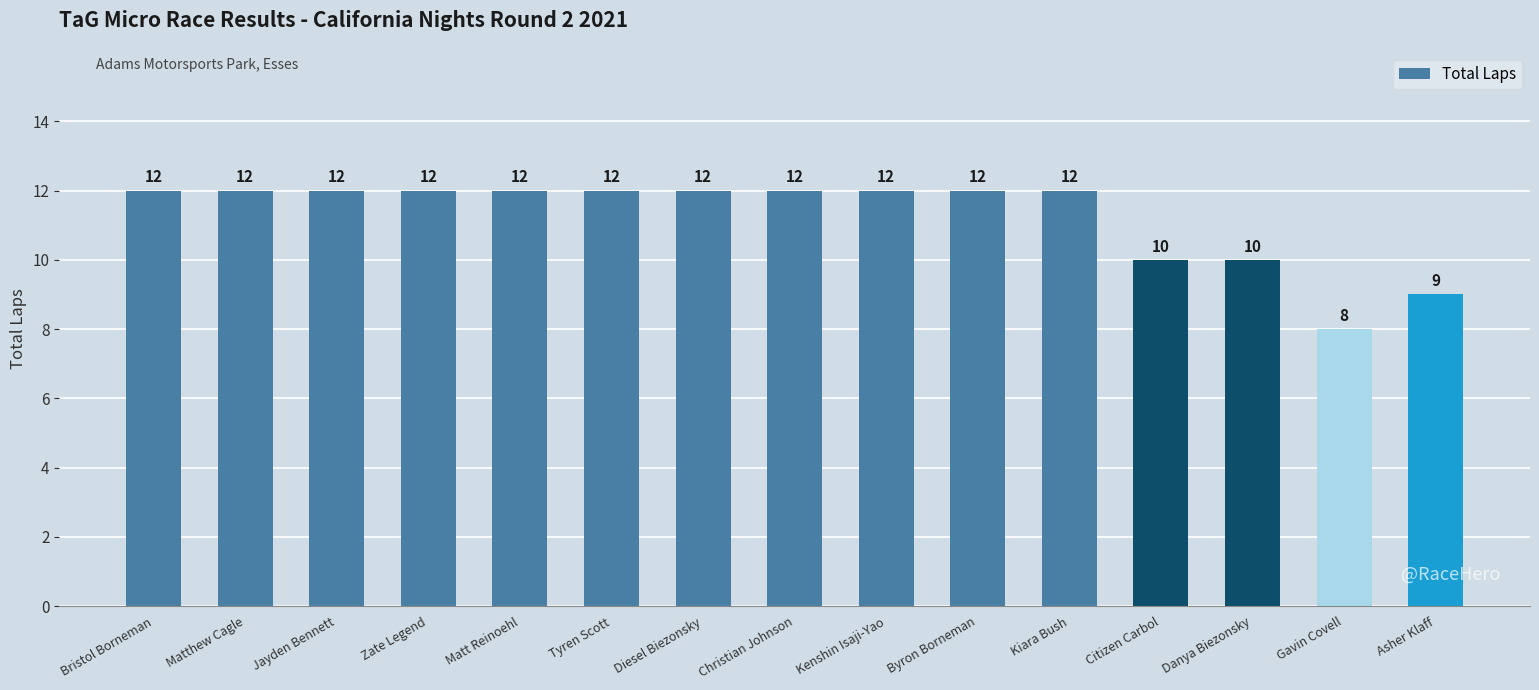

The chart shows a value of 4 at Christian Johnson. True or false?

False